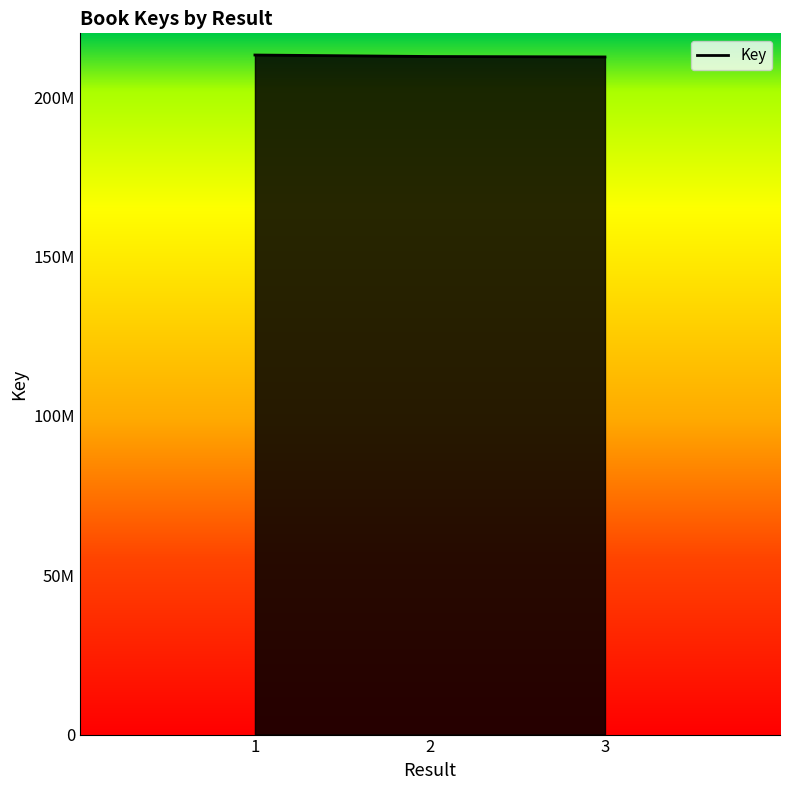

Approximately how many times larger is the value at 1 compared to 3?

1.0